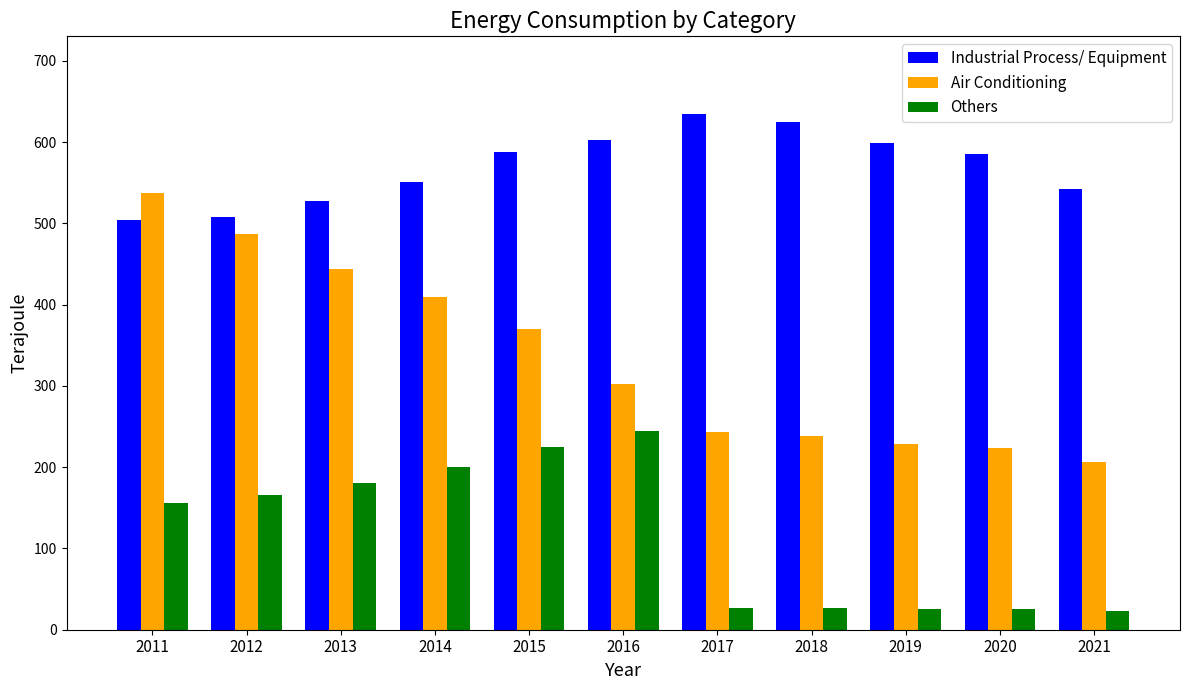

At 2017, list the series in order from smallest to largest.

Others, Air Conditioning, Industrial Process/ Equipment